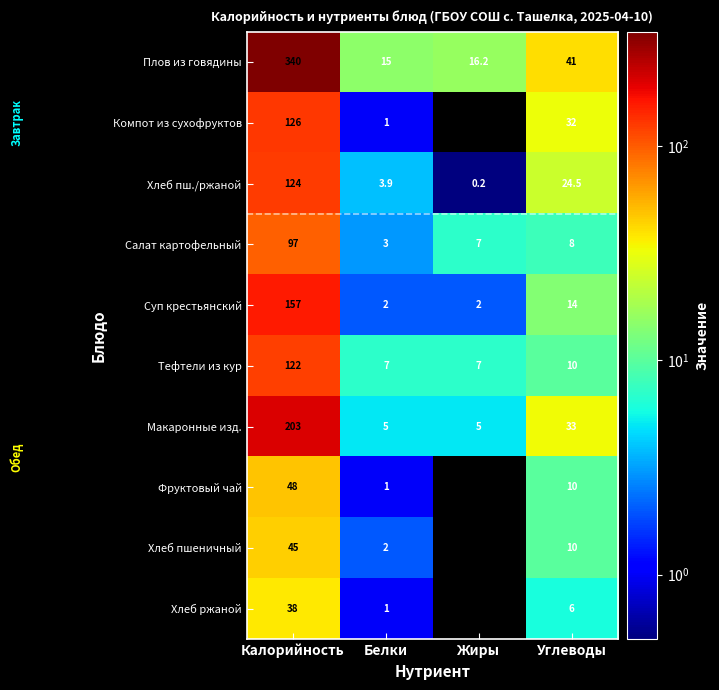

What is the difference between the highest and lowest values at Углеводы?

35.0